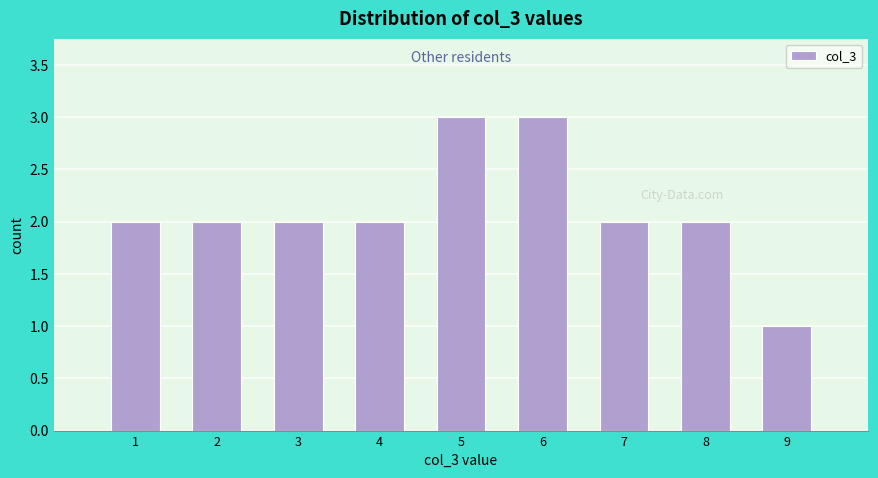

Reading left to right, what are all the values shown in this chart?

1=2	2=2	3=2	4=2	5=3	6=3	7=2	8=2	9=1